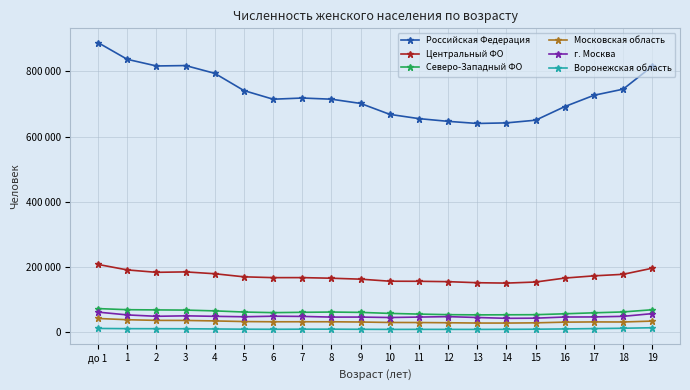

True or false: Северо-Западный ФО and Воронежская область cross at least once.

False